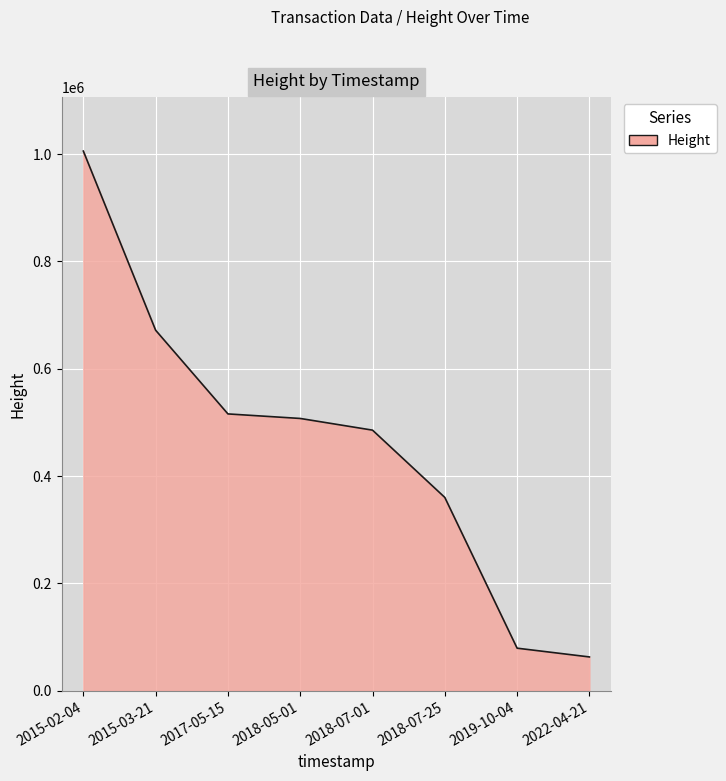

Between 2019-10-04 and 2015-02-04, which is larger?

2015-02-04